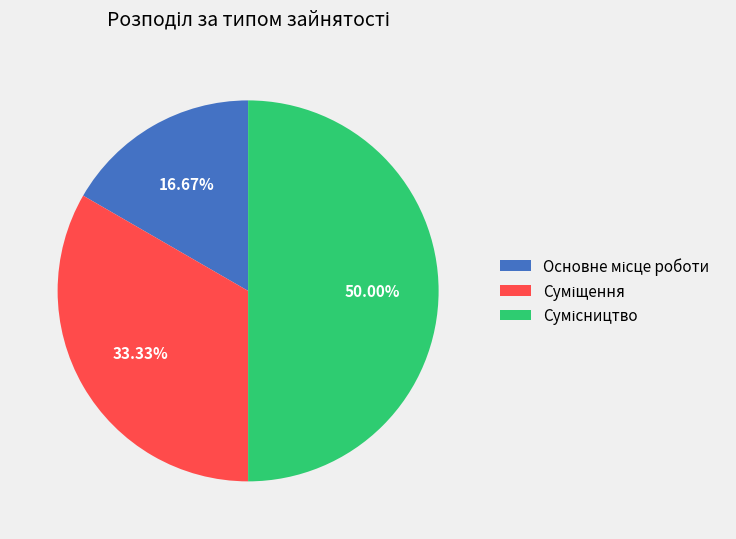

Does Сумісництво account for over 50% of the chart?

No